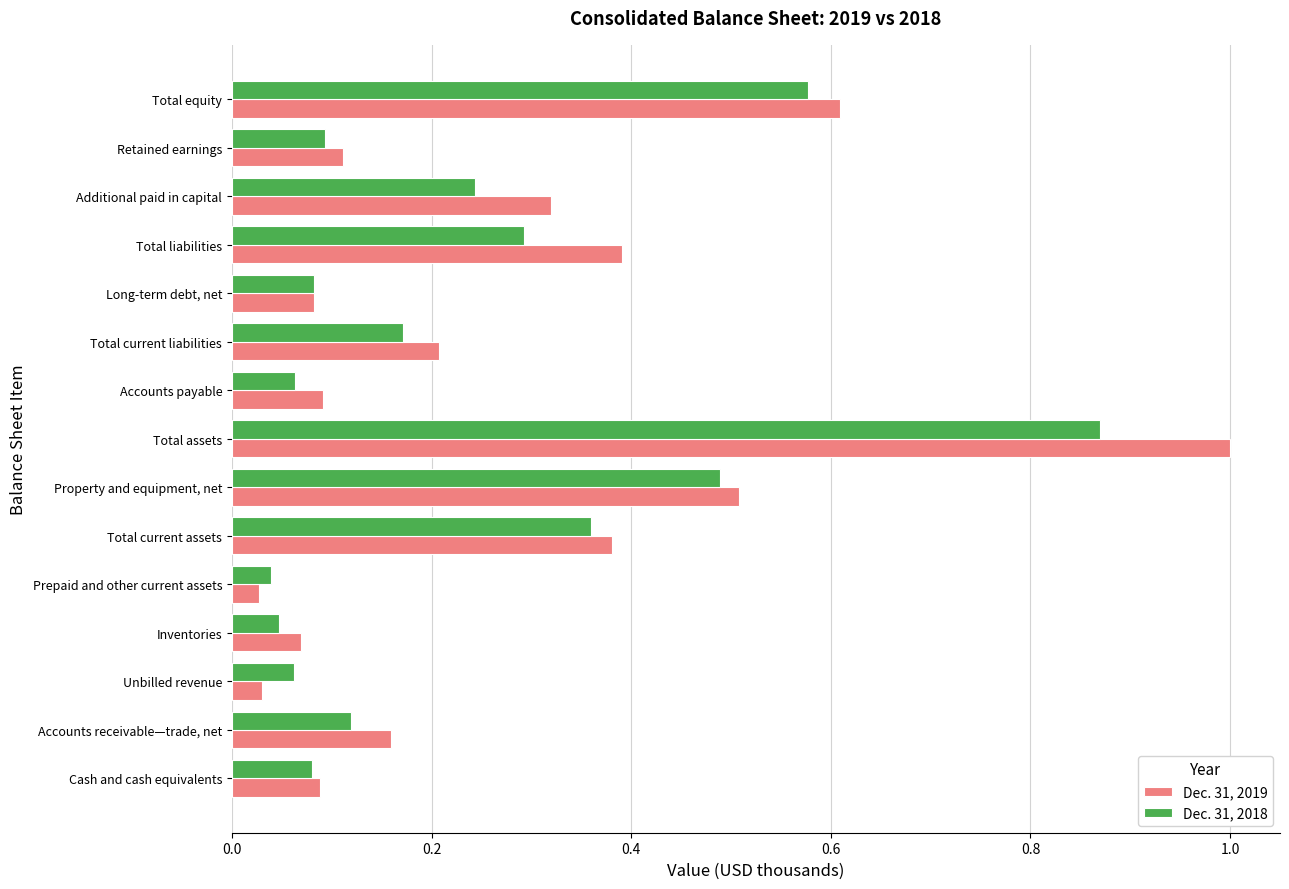

List the series in order of their peak value, highest first.

Dec. 31, 2019, Dec. 31, 2018